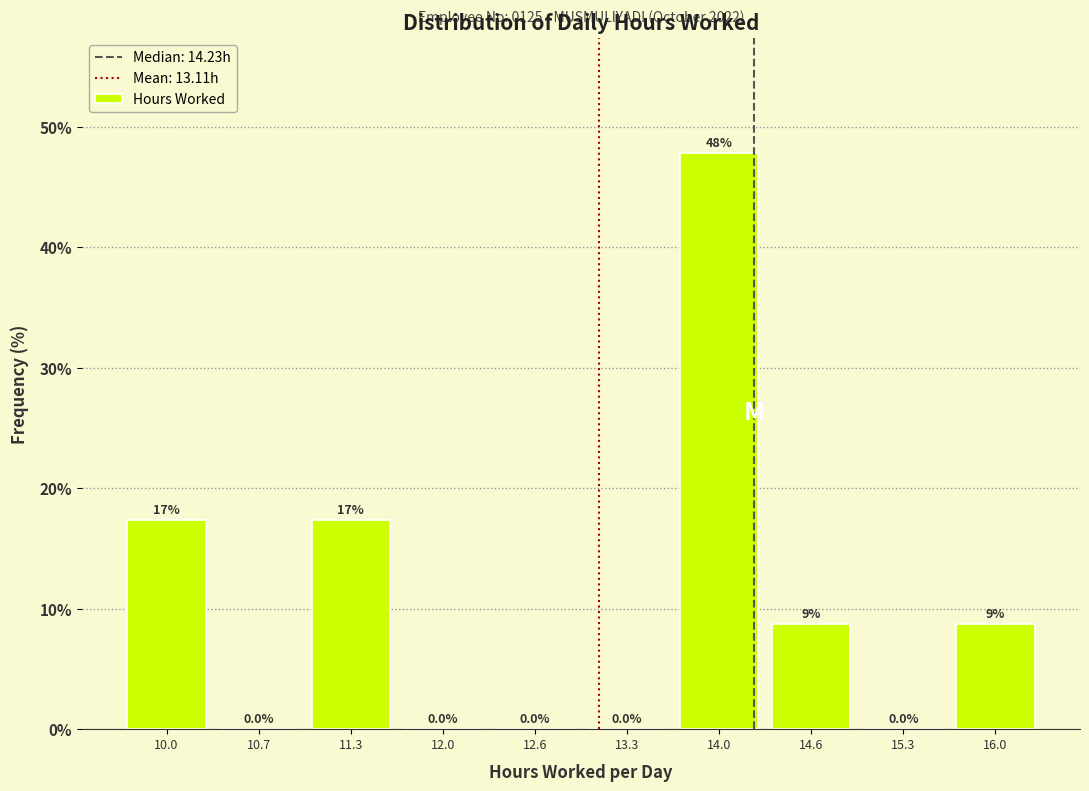

Which range on the x-axis has the tallest bar?

13.6 to 14.3